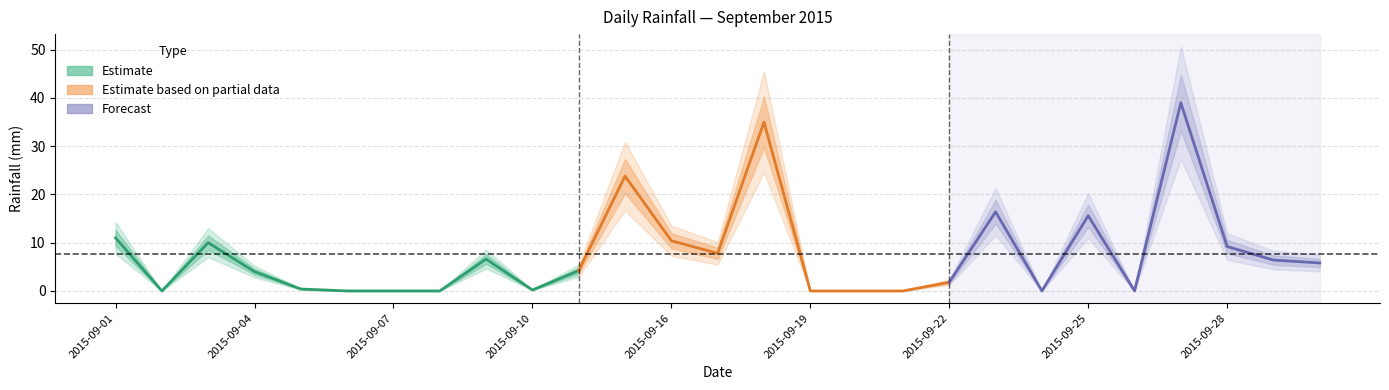

What is the change in value from 2015-09-15 to 2015-09-20?

-23.8